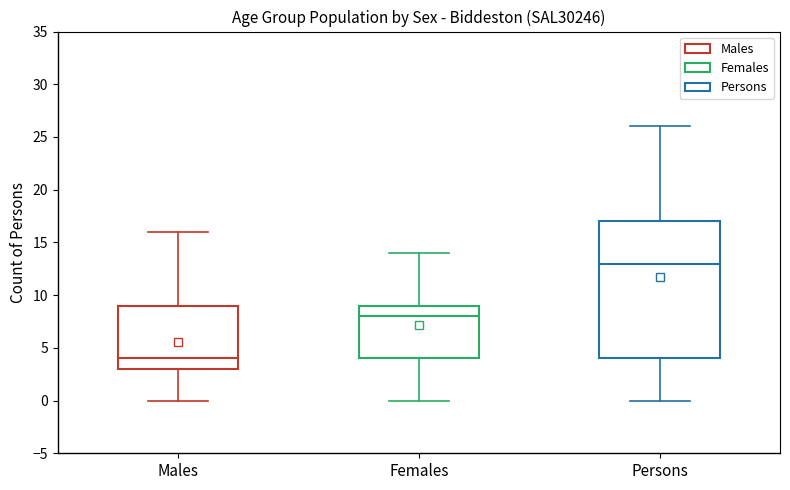

Reading left to right, read every box against the y-axis: the position of its median line, the range the box covers, and the ends of its whiskers. The values are not printed on the chart, so give them approximately, as read against the axis.

Males: median 4, box 3 to 9, whiskers 0 to 16
Females: median 8, box 4 to 9, whiskers 0 to 14
Persons: median 13, box 4 to 17, whiskers 0 to 26